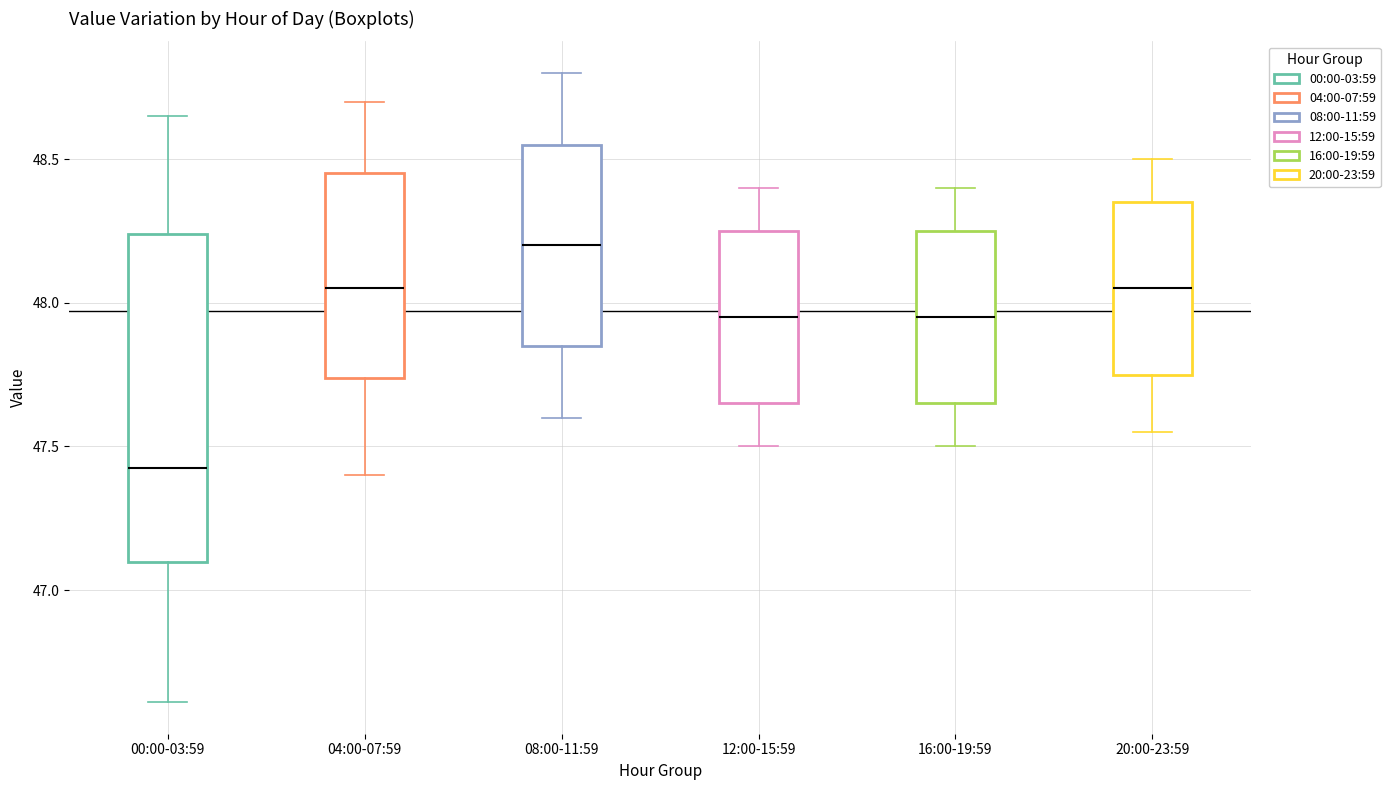

Comparing the boxes themselves (not the whiskers), which one is the tallest?

00:00-03:59